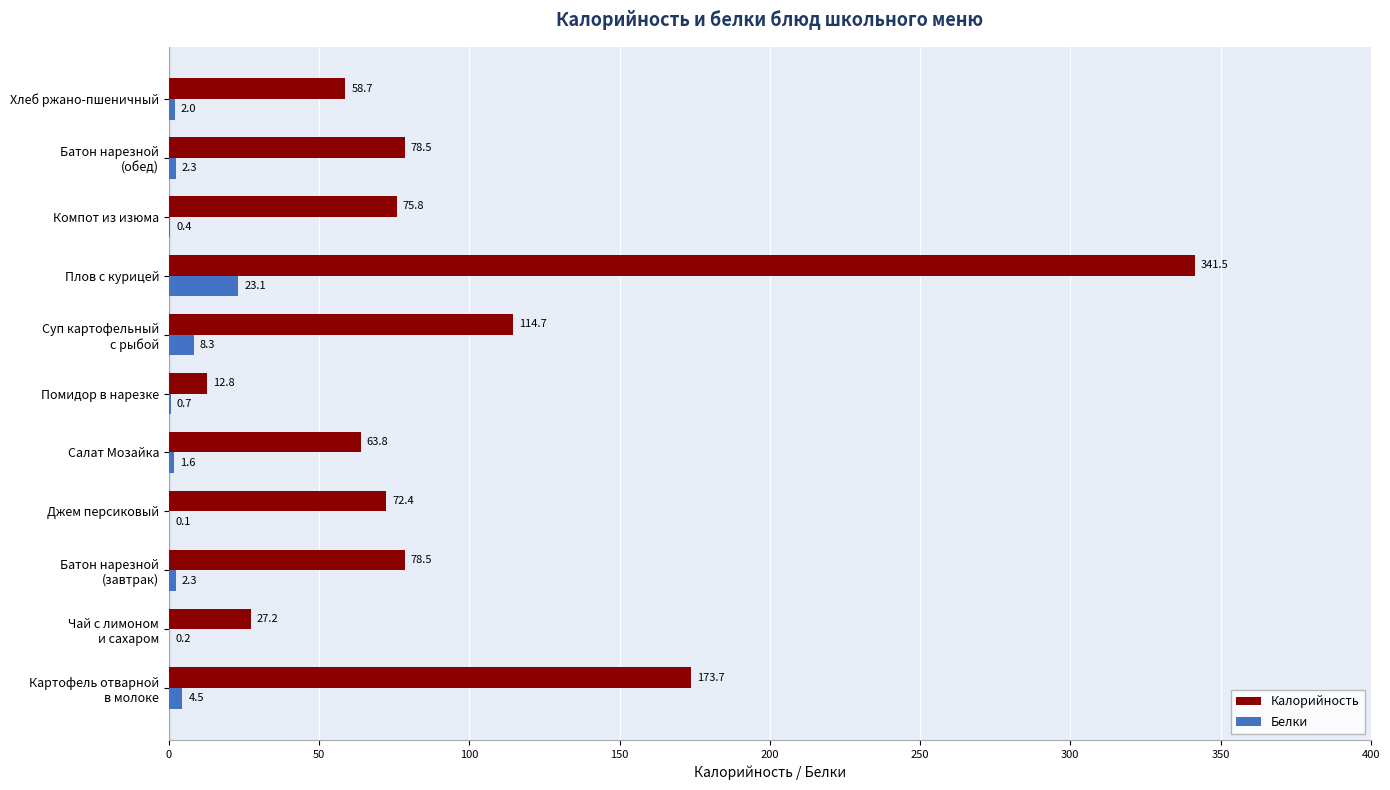

What are all the series names shown in the legend?

Калорийность, Белки